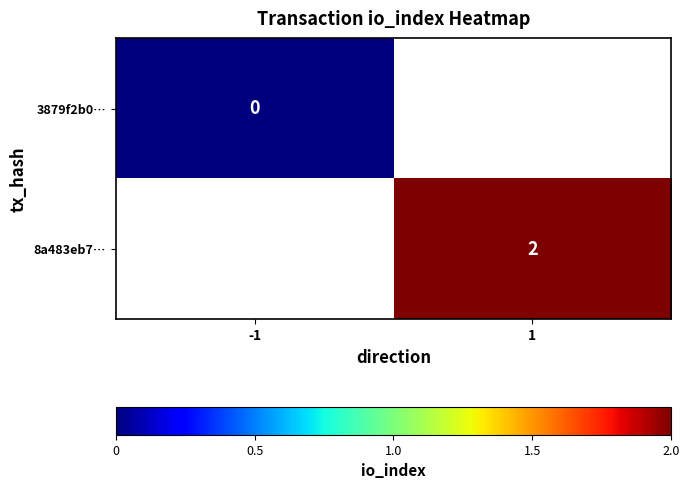

Is it true that 8a483eb7… equals 1 at 1?

False